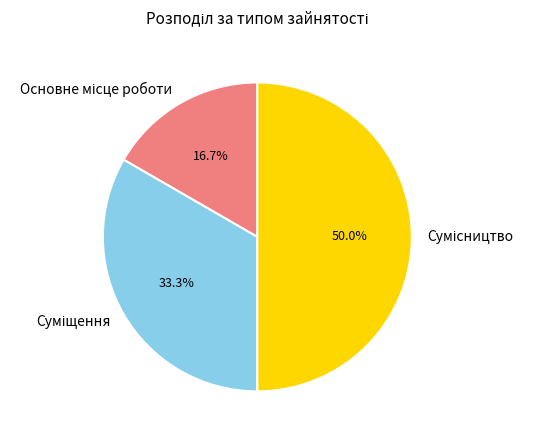

To the nearest percent, what is the combined percentage of Суміщення and Сумісництво?

83%